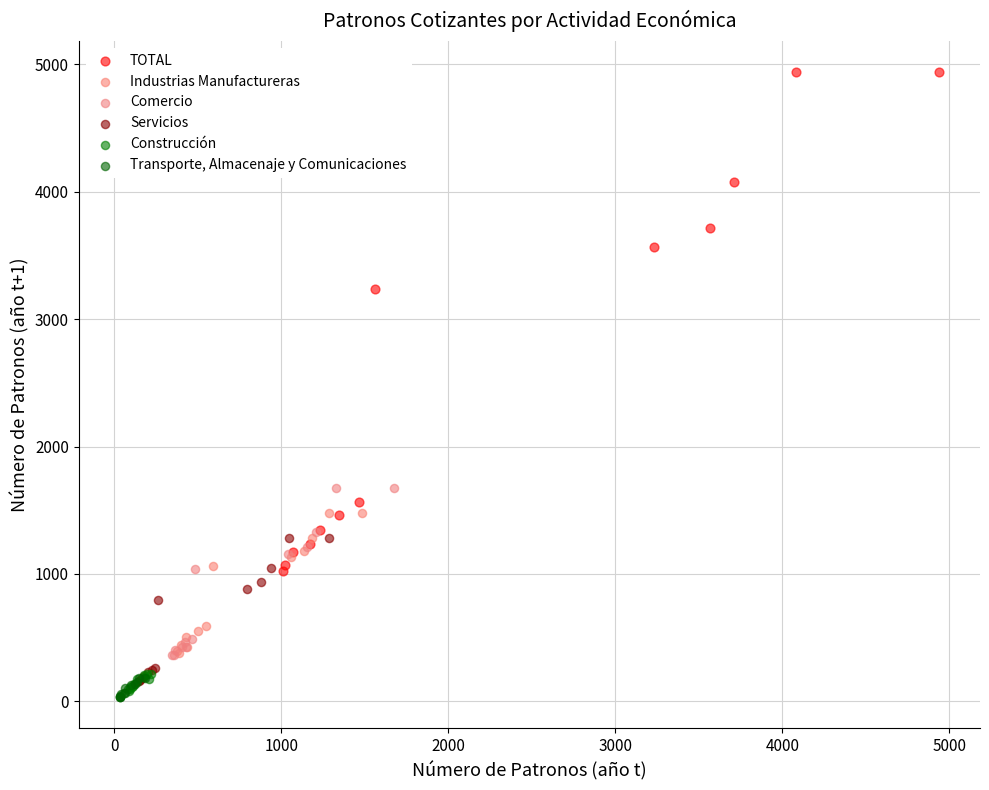

Which series has the largest Y range (max minus min)?

TOTAL